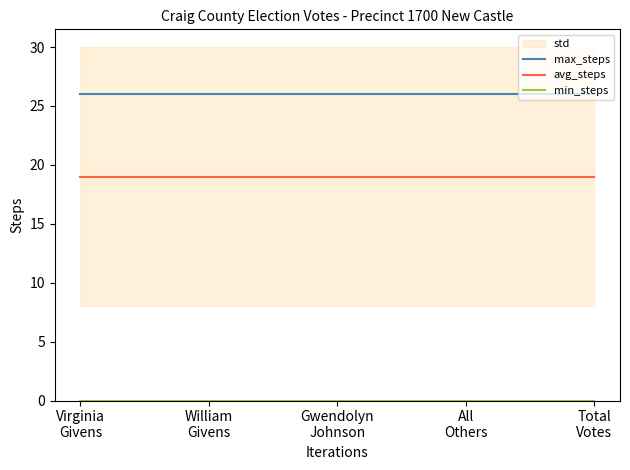

What is the value of the max_steps point at the 4th from the left?

26